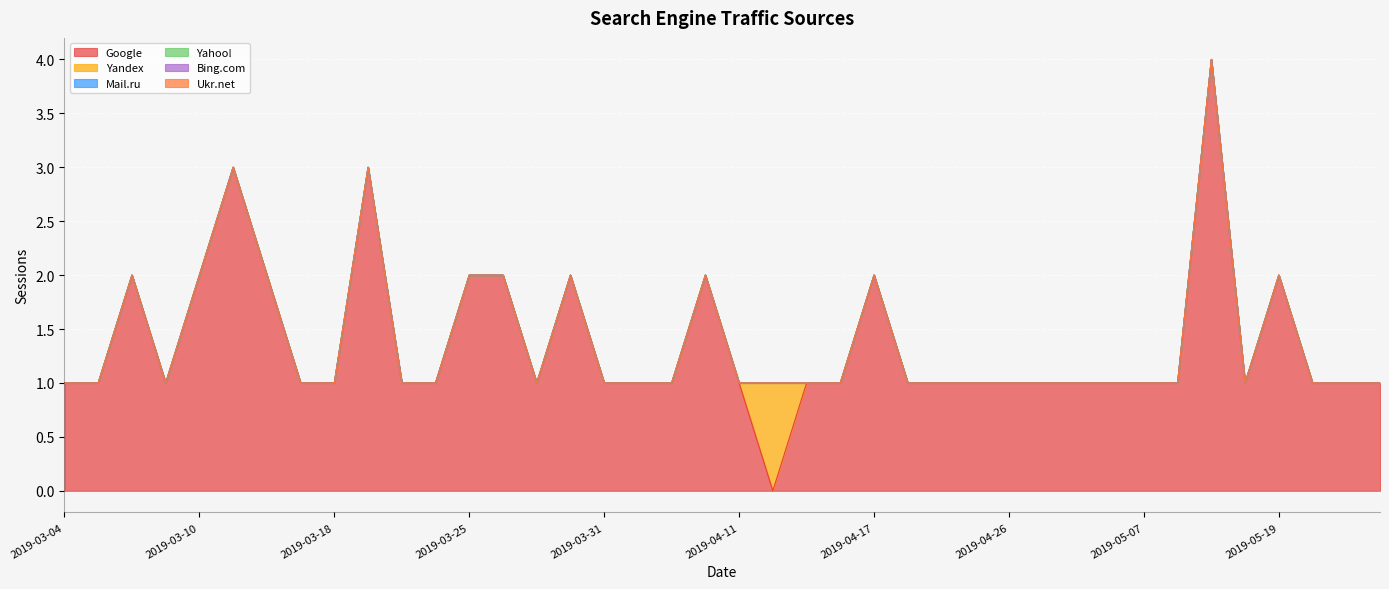

Where is Mail.ru nearest to the value 0?

2019-05-30